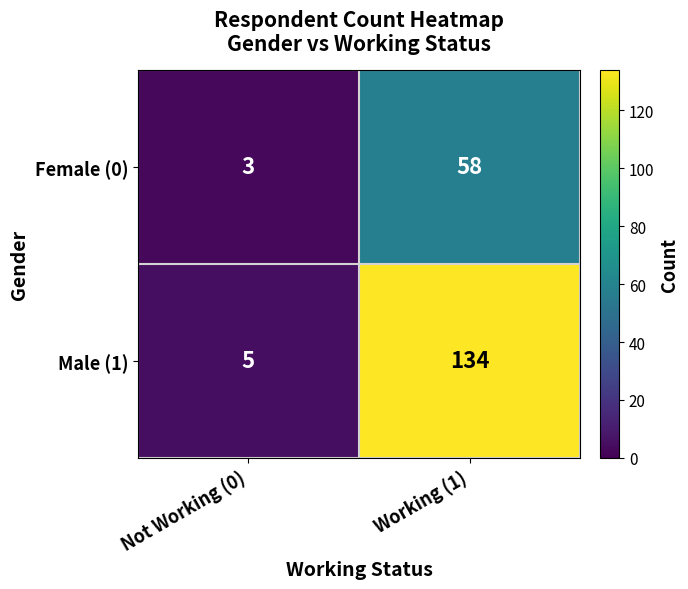

The value of Female (0) at Not Working (0) is 5. True or false?

False